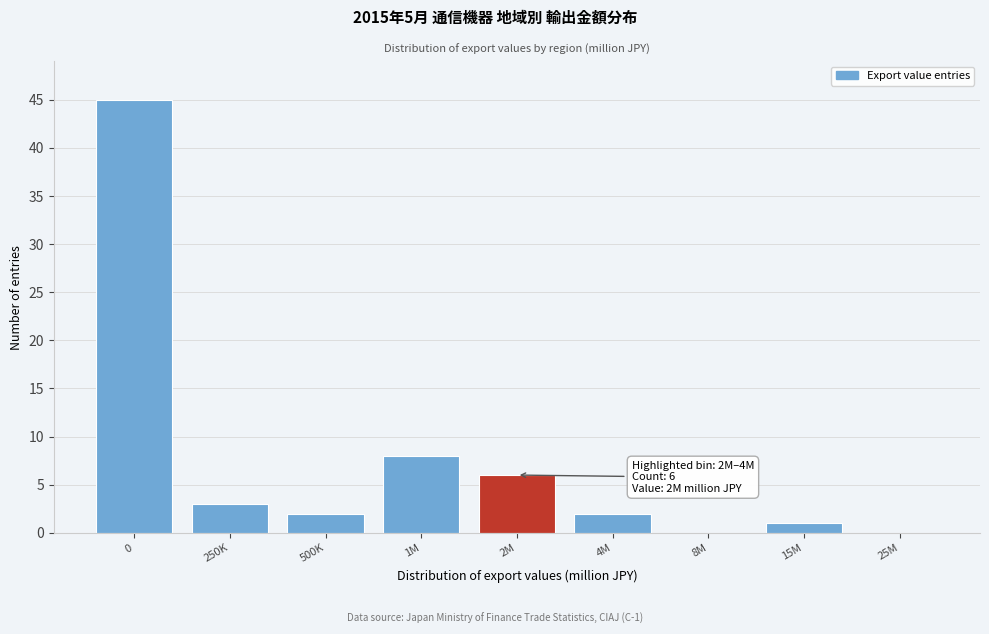

Reading left to right, what are all the values shown in this chart?

0=45	250K=3	500K=2	1M=8	2M=6	4M=2	8M=0	15M=1	25M=0